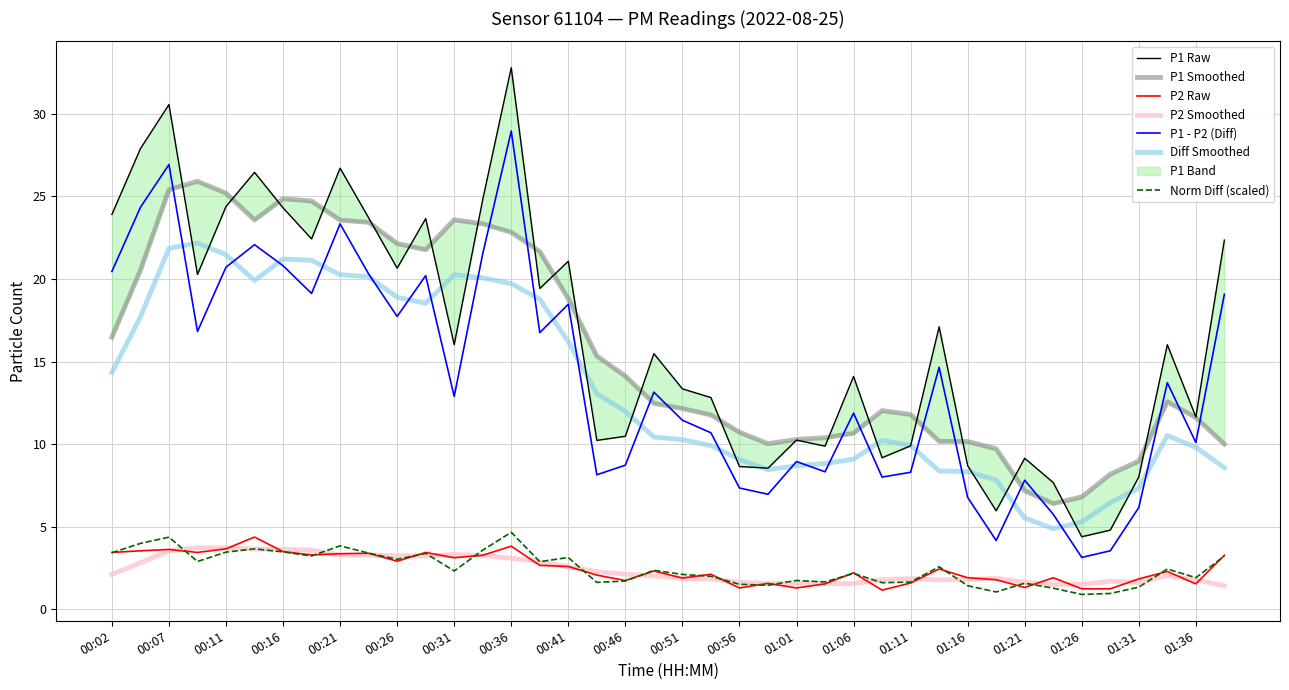

Reading left to right, extract all data points from this chart.

P1: 00:02=23.9	00:04=27.9	00:07=30.6	00:09=20.3	00:11=24.4	00:14=26.4	00:16=24.3	00:19=22.4	00:21=26.7	00:24=23.7	00:26=20.6	00:29=23.6	00:31=16.0	00:34=24.8	00:36=32.8	00:39=19.4	00:41=21.1	00:44=10.2	00:46=10.5	00:49=15.5	00:51=13.3	00:54=12.8	00:56=8.7	00:59=8.6	01:01=10.2	01:04=9.9	01:06=14.1	01:09=9.2	01:11=9.9	01:14=17.1	01:16=8.7	01:19=6.0	01:21=9.2	01:24=7.7	01:26=4.4	01:29=4.8	01:31=8.0	01:34=16.0	01:36=11.7	01:39=22.4
P2: 00:02=3.5	00:04=3.5	00:07=3.6	00:09=3.5	00:11=3.7	00:14=4.4	00:16=3.5	00:19=3.3	00:21=3.4	00:24=3.4	00:26=2.9	00:29=3.5	00:31=3.1	00:34=3.3	00:36=3.8	00:39=2.7	00:41=2.6	00:44=2.1	00:46=1.8	00:49=2.3	00:51=1.9	00:54=2.1	00:56=1.3	00:59=1.6	01:01=1.3	01:04=1.6	01:06=2.2	01:09=1.2	01:11=1.6	01:14=2.5	01:16=1.9	01:19=1.8	01:21=1.3	01:24=1.9	01:26=1.2	01:29=1.2	01:31=1.9	01:34=2.3	01:36=1.6	01:39=3.3